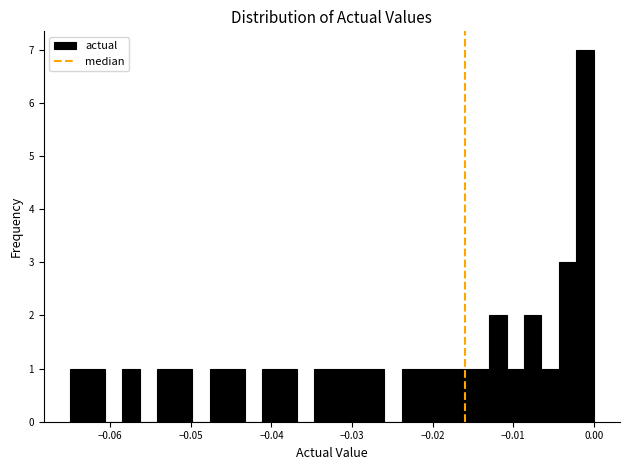

Read against the x-axis, roughly where is the centre of the tallest bar?

-0.001